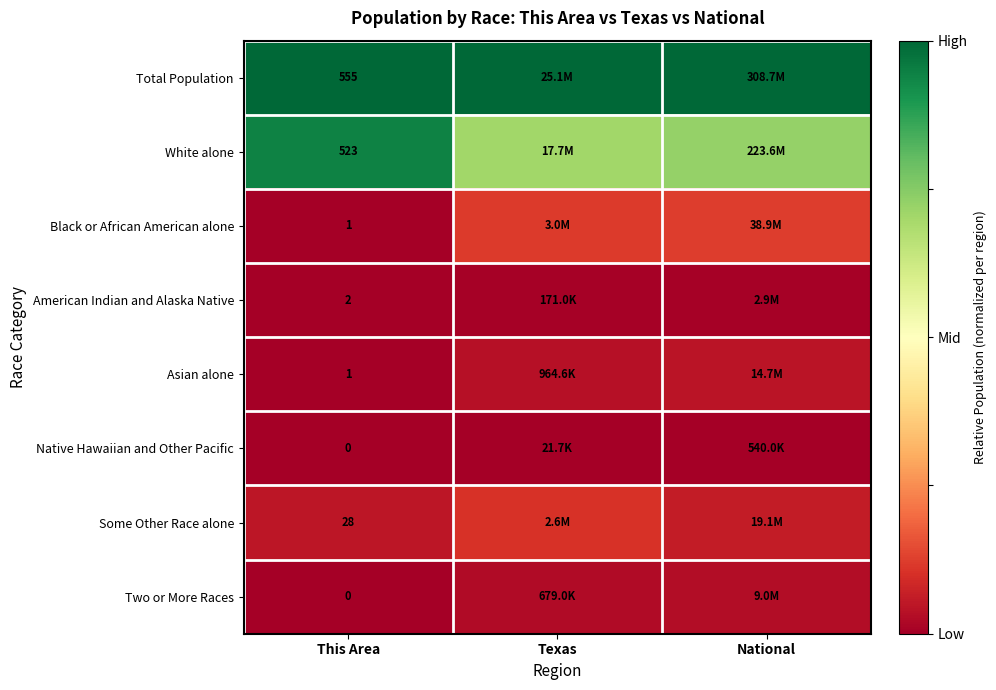

Count the number of categories in the chart.

3